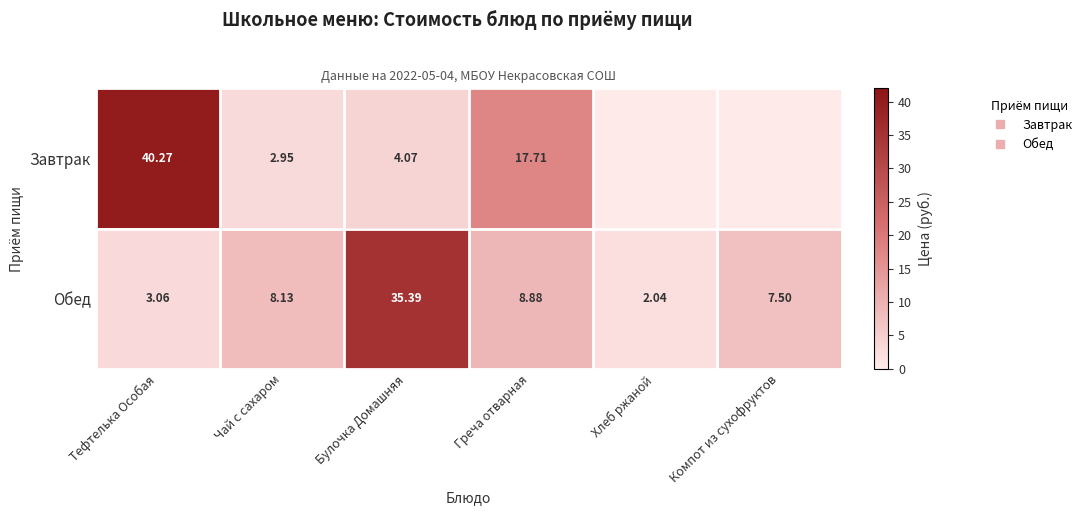

Which series changed the most between Хлеб ржаной and Компот из сухофруктов?

Обед